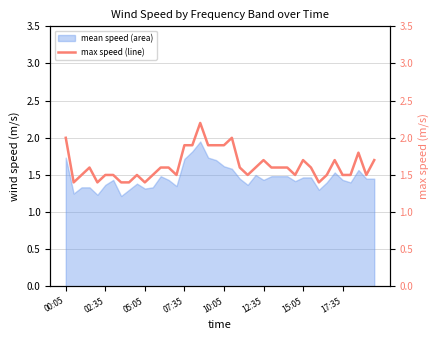

Is it true that mean speed (area) equals 0.7 at 17:35?

False